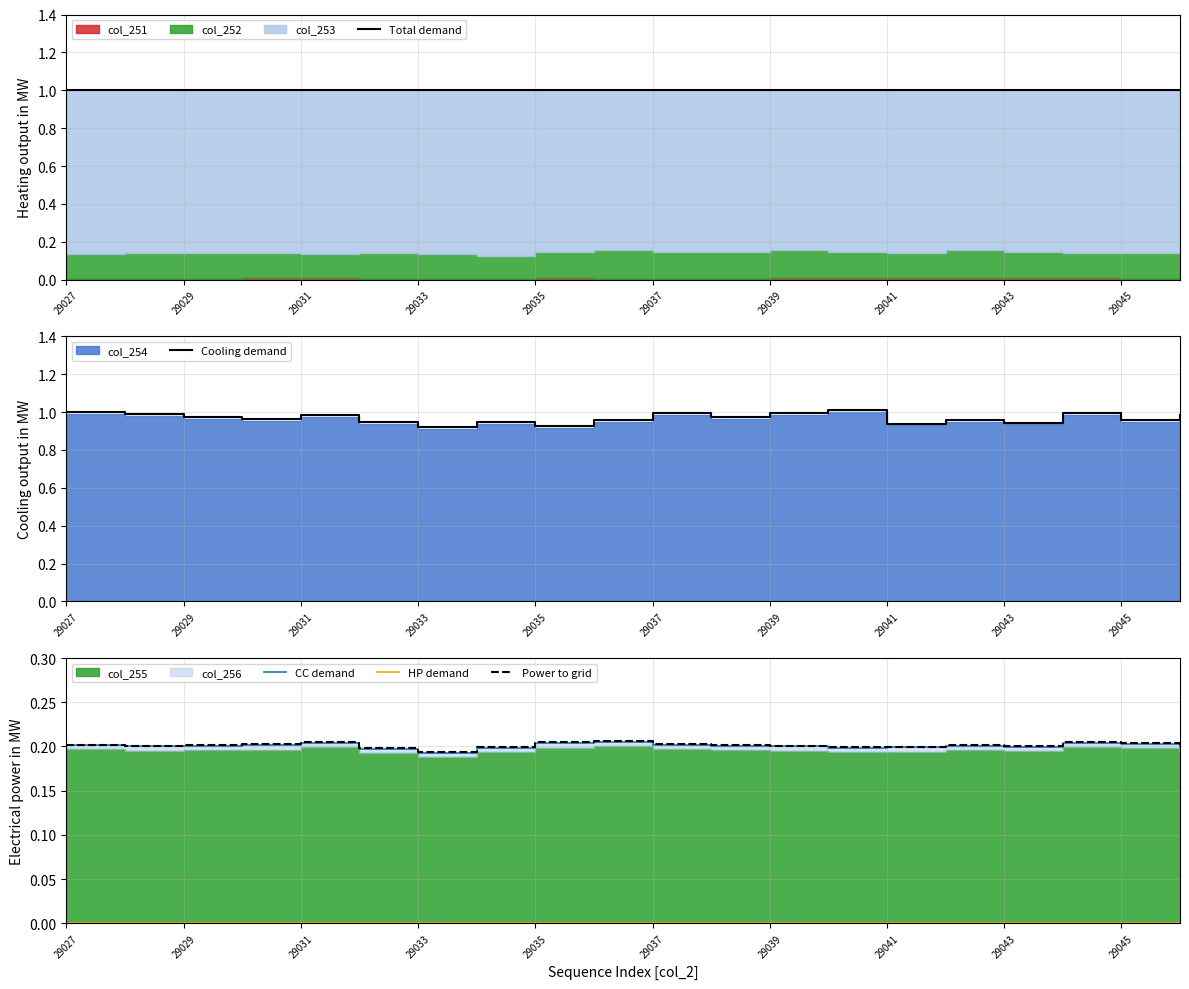

What is the maximum value shown in the chart?

1.0